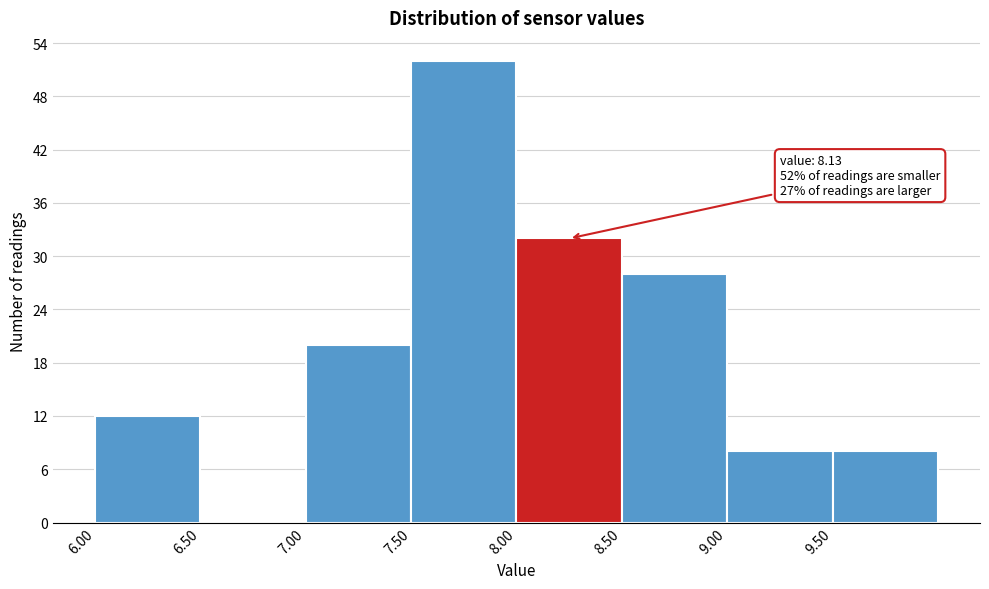

Over which range of the x-axis is the bar tallest?

7.5 to 8.0